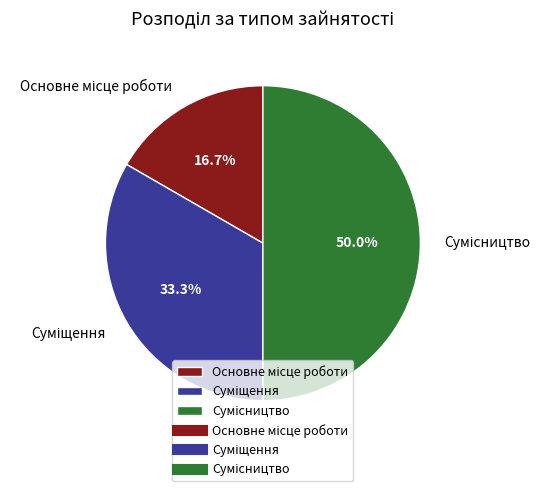

What portion of the pie excludes Сумісництво?

50.0%